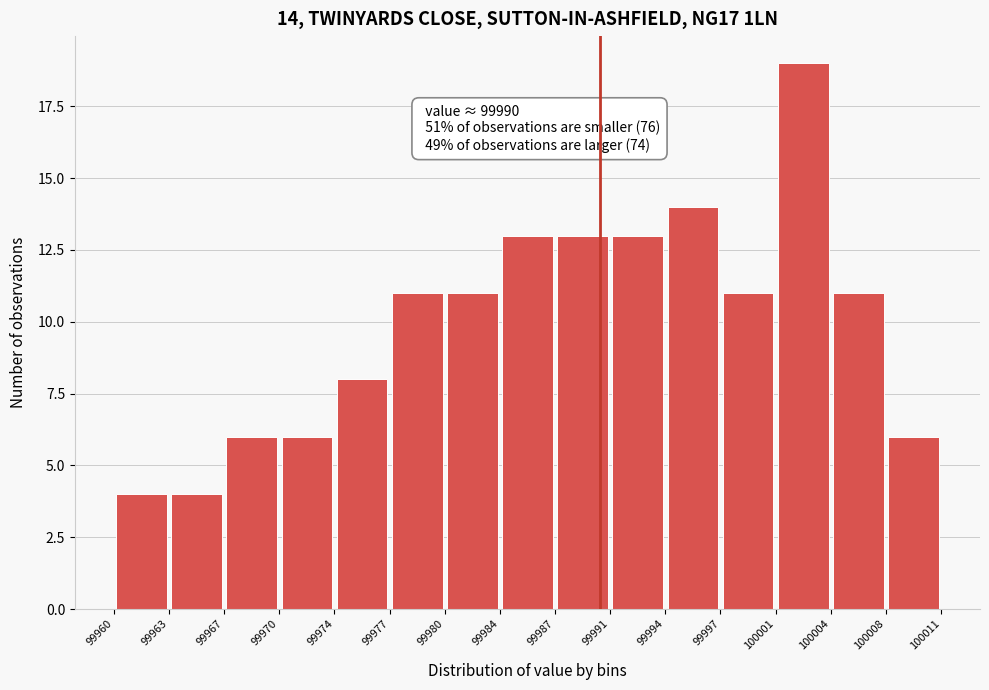

Over which range of the x-axis is the bar tallest?

100001 to 100004